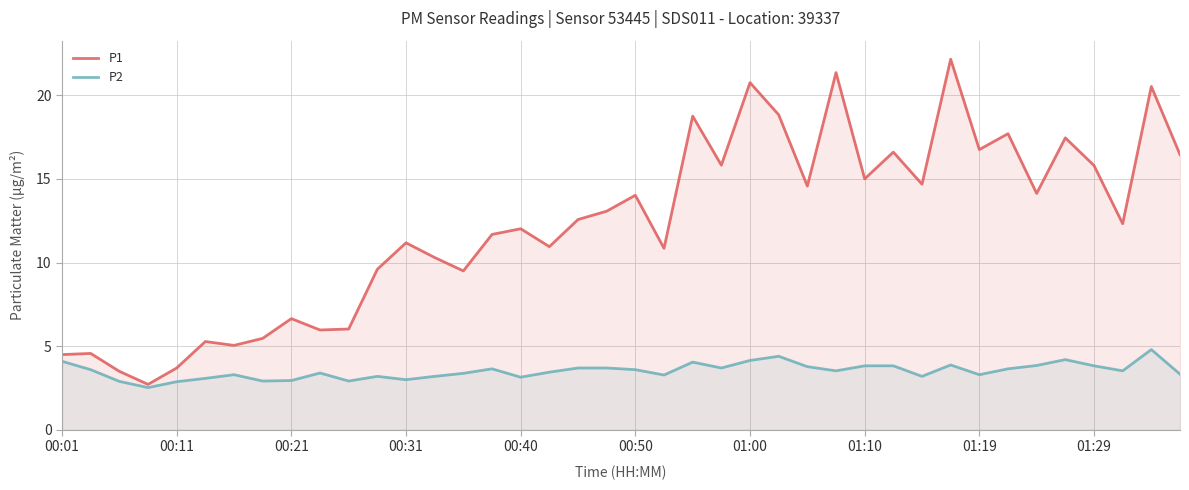

What is the difference between the maximum and minimum values in the P1 series?

19.4